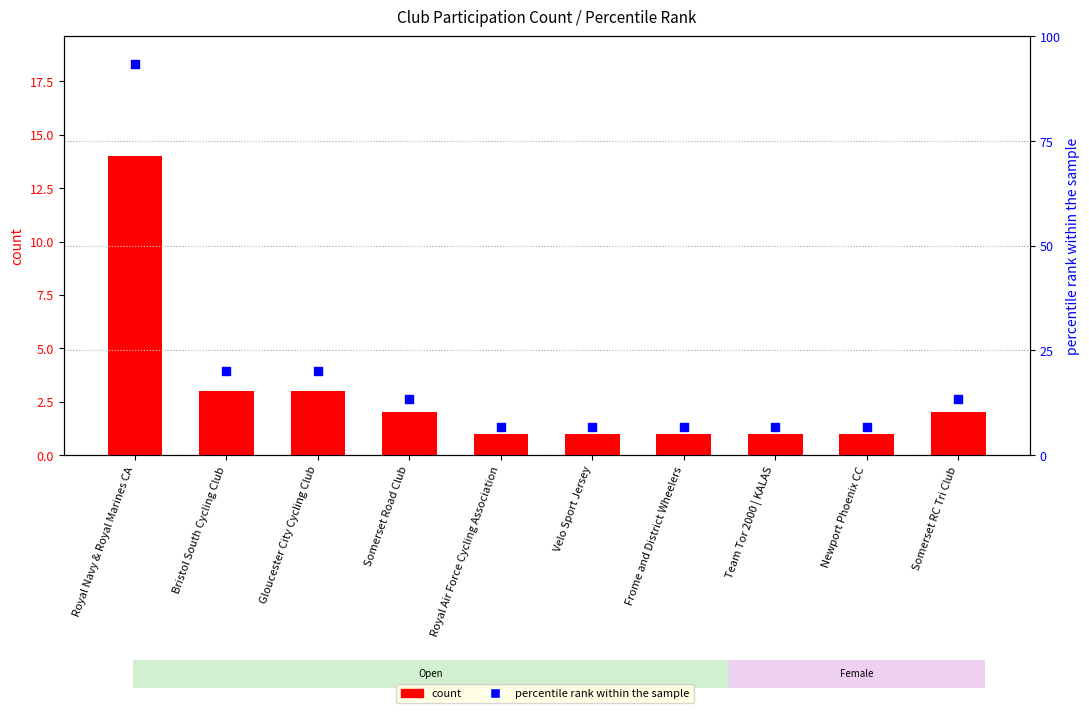

Which series has the largest Y range (max minus min)?

percentile rank within the sample